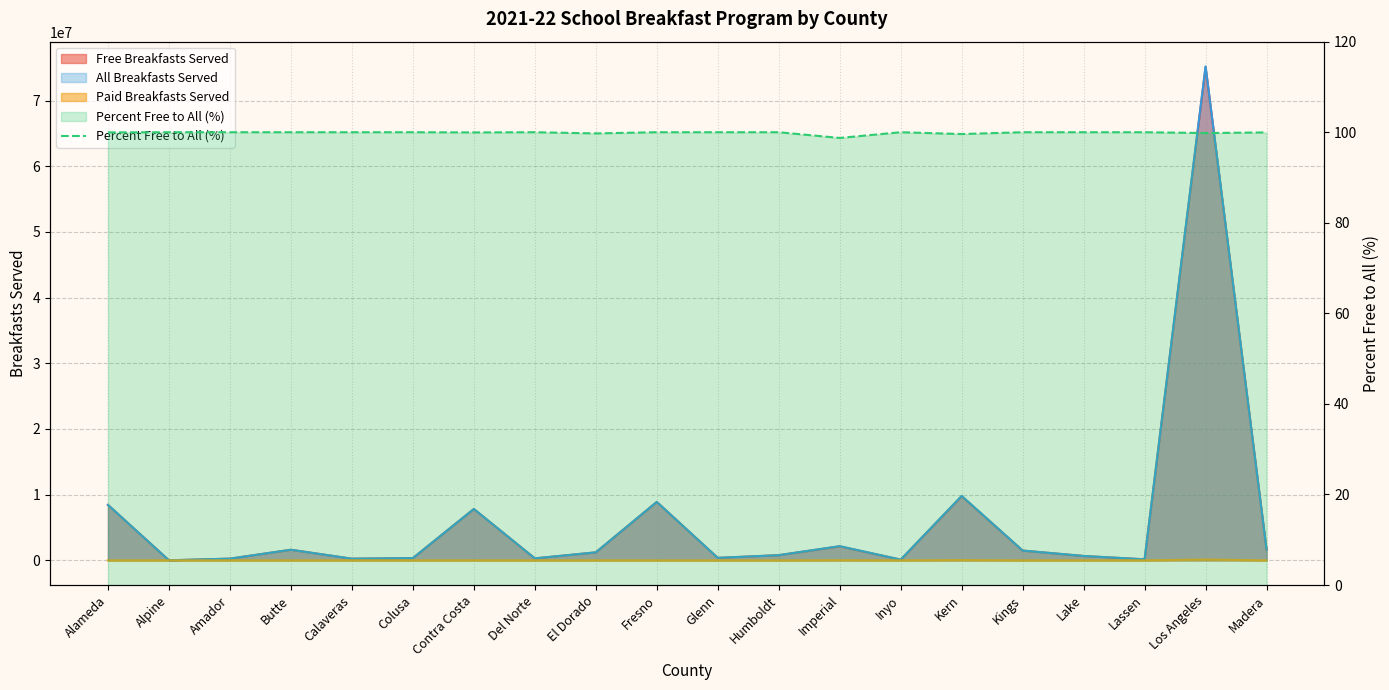

What is the value of the 14th point from the left?

100.0